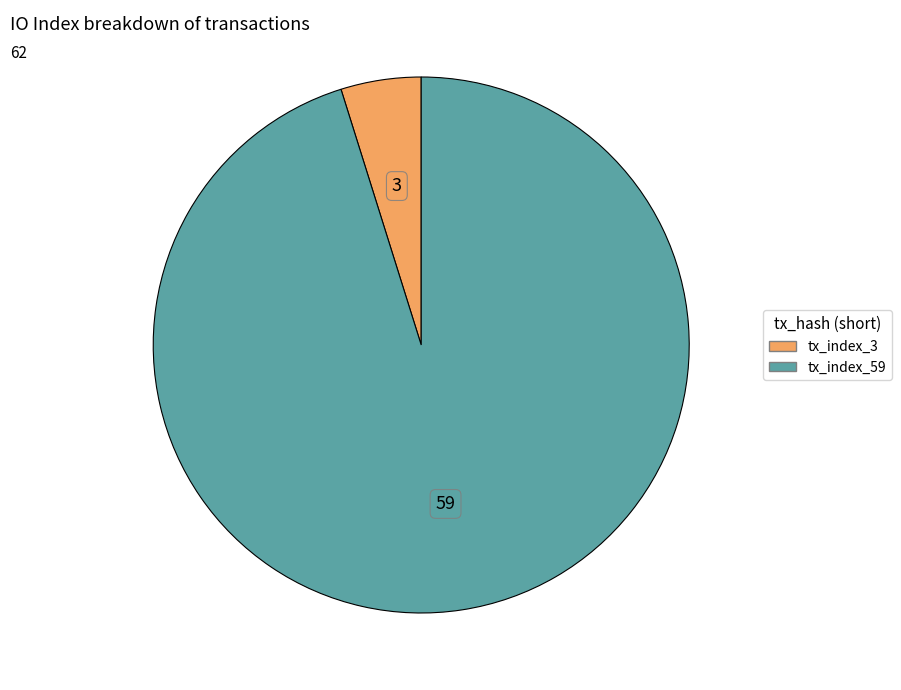

Rank the categories by value from lowest to highest.

tx_index_3, tx_index_59